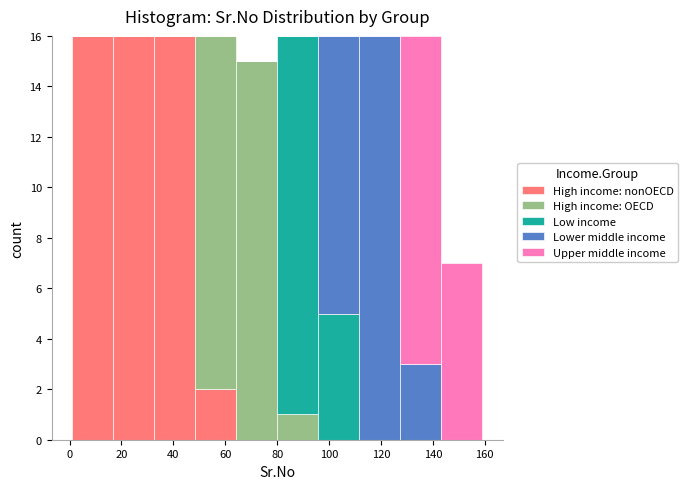

Reading left to right, list every stacked bar in this chart as the range it spans on the x-axis followed by its total height. Neither the bar edges nor the heights are printed on the chart, so give them approximately, as read against the axes.

1.0 to 16.8: 16
16.8 to 32.6: 16
32.6 to 48.4: 16
48.4 to 64.2: 16
64.2 to 80.0: 15
80.0 to 95.8: 16
95.8 to 111.6: 16
111.6 to 127.4: 16
127.4 to 143.2: 16
143.2 to 159.0: 7